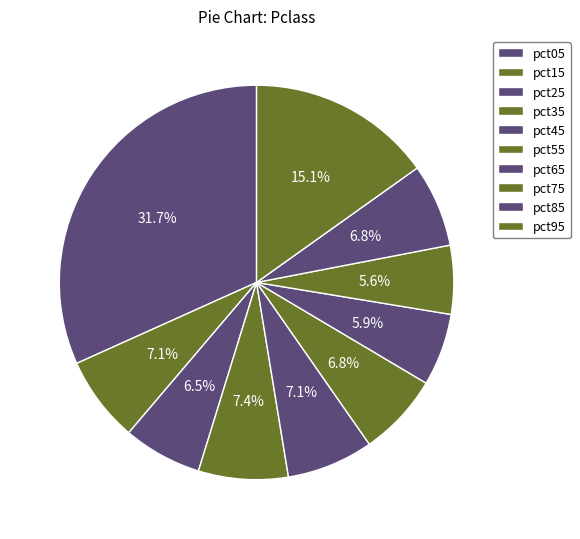

Is there a majority slice in this chart?

No